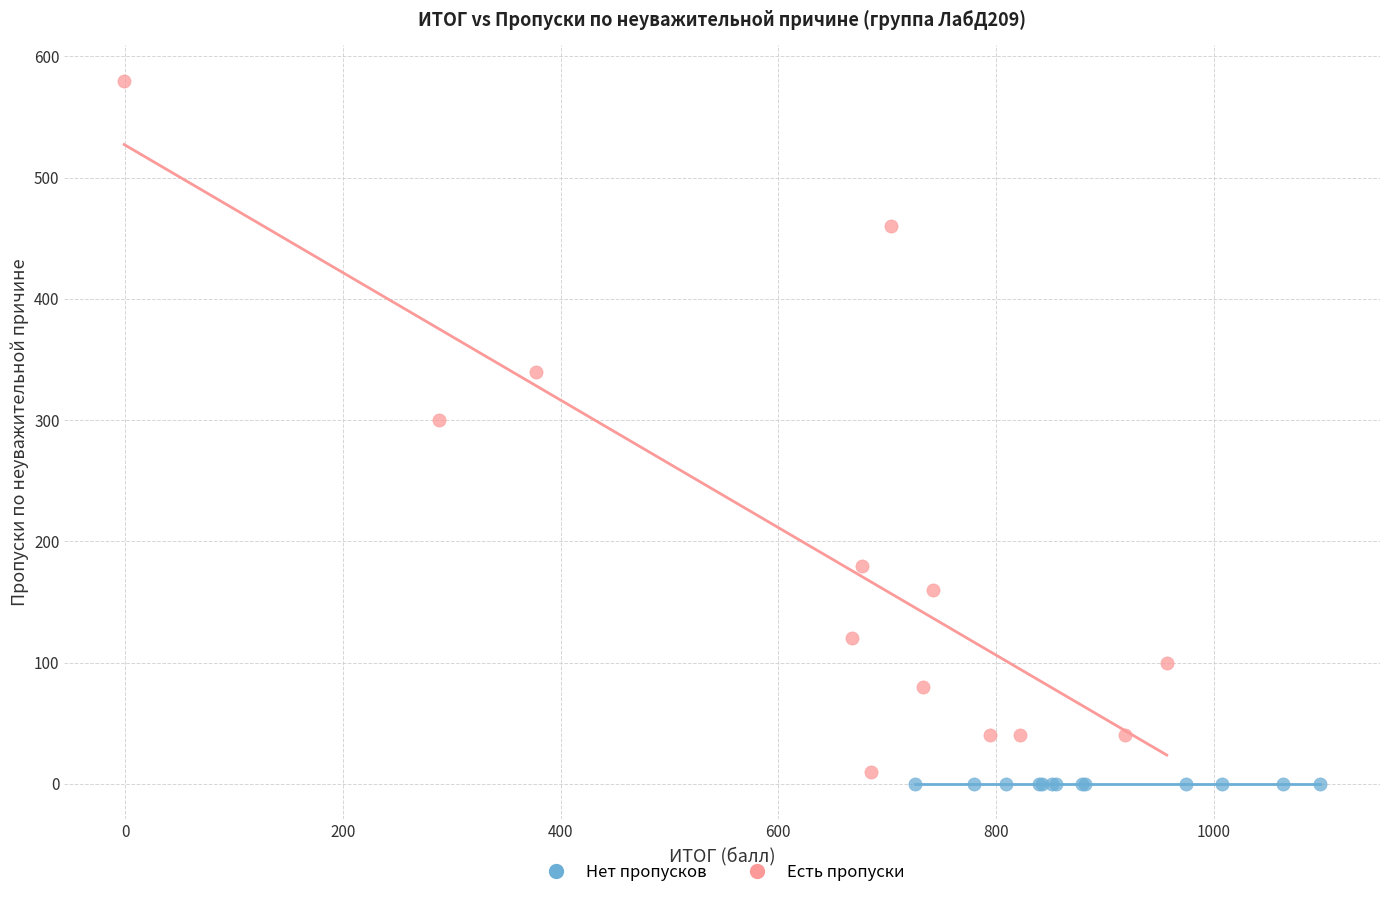

Which series contains the highest Y value?

Есть пропуски